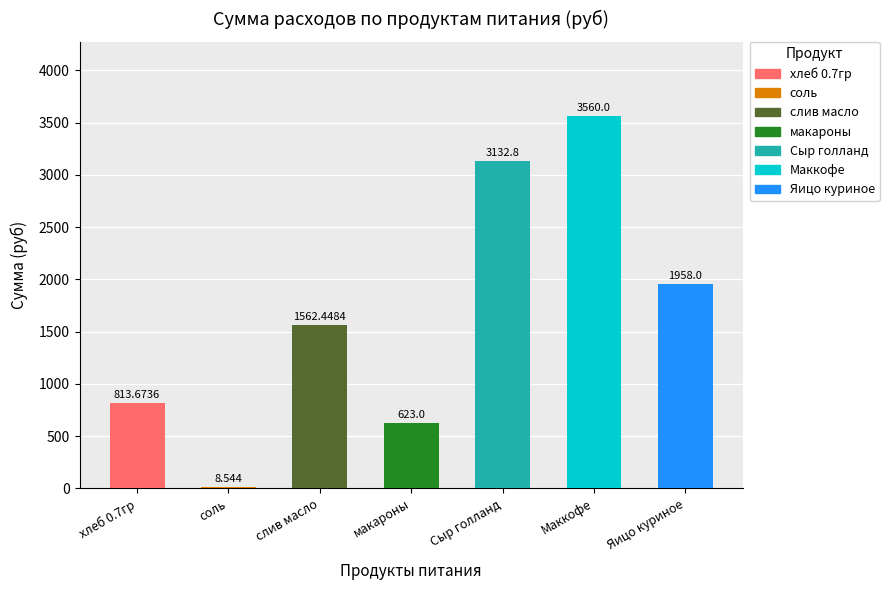

The chart shows a value of 623.0 at макароны. True or false?

True